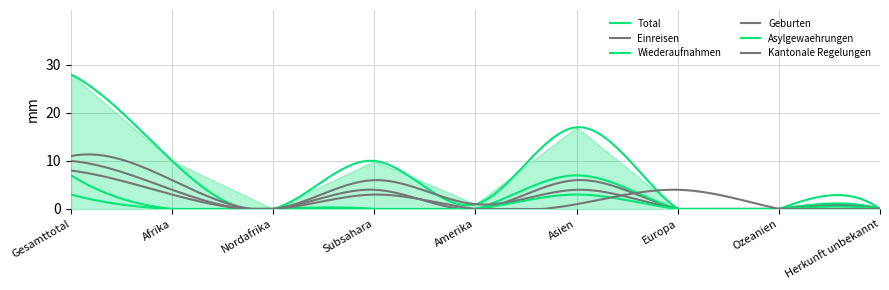

At which category does Total reach its first local valley?

Nordafrika